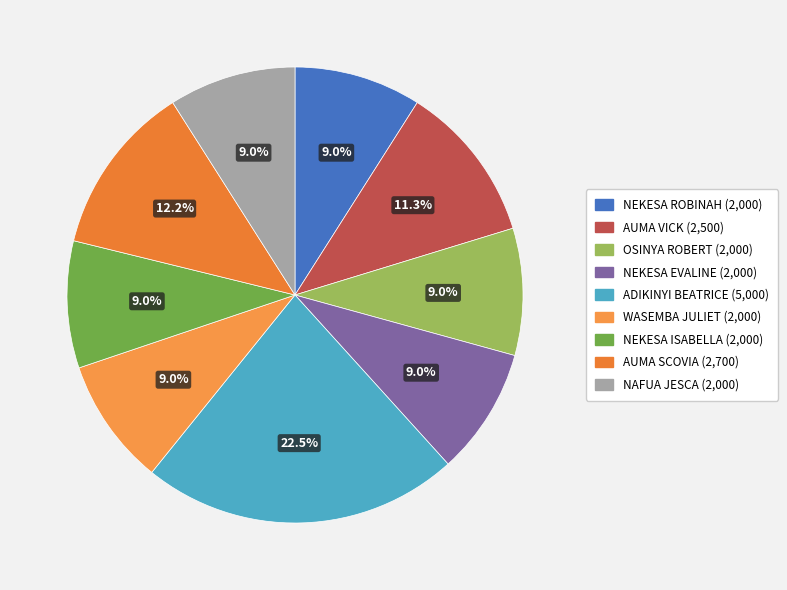

Which category has the biggest portion of the pie?

ADIKINYI BEATRICE